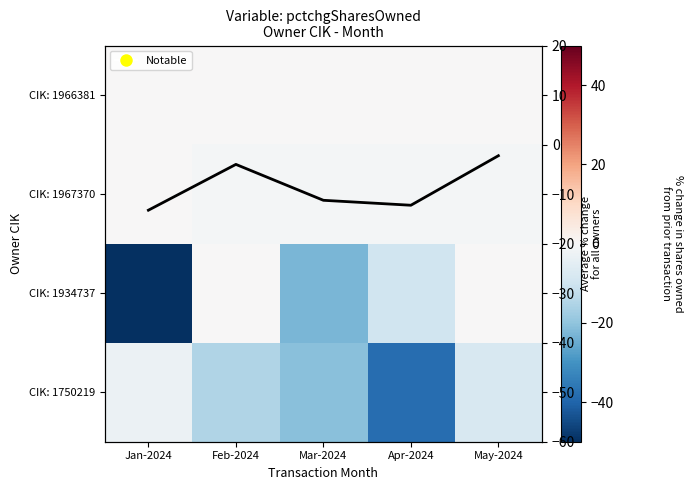

What is the total value across all series at Feb-2024?

-20.0